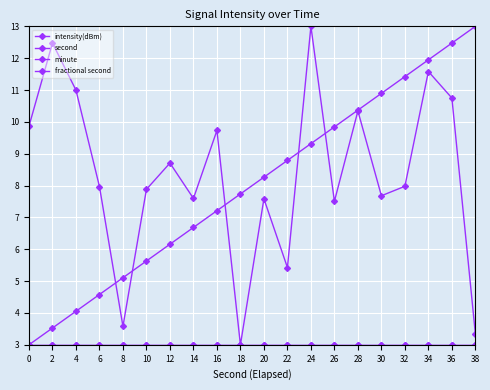

At how many categories does at least one series exceed 4?

20